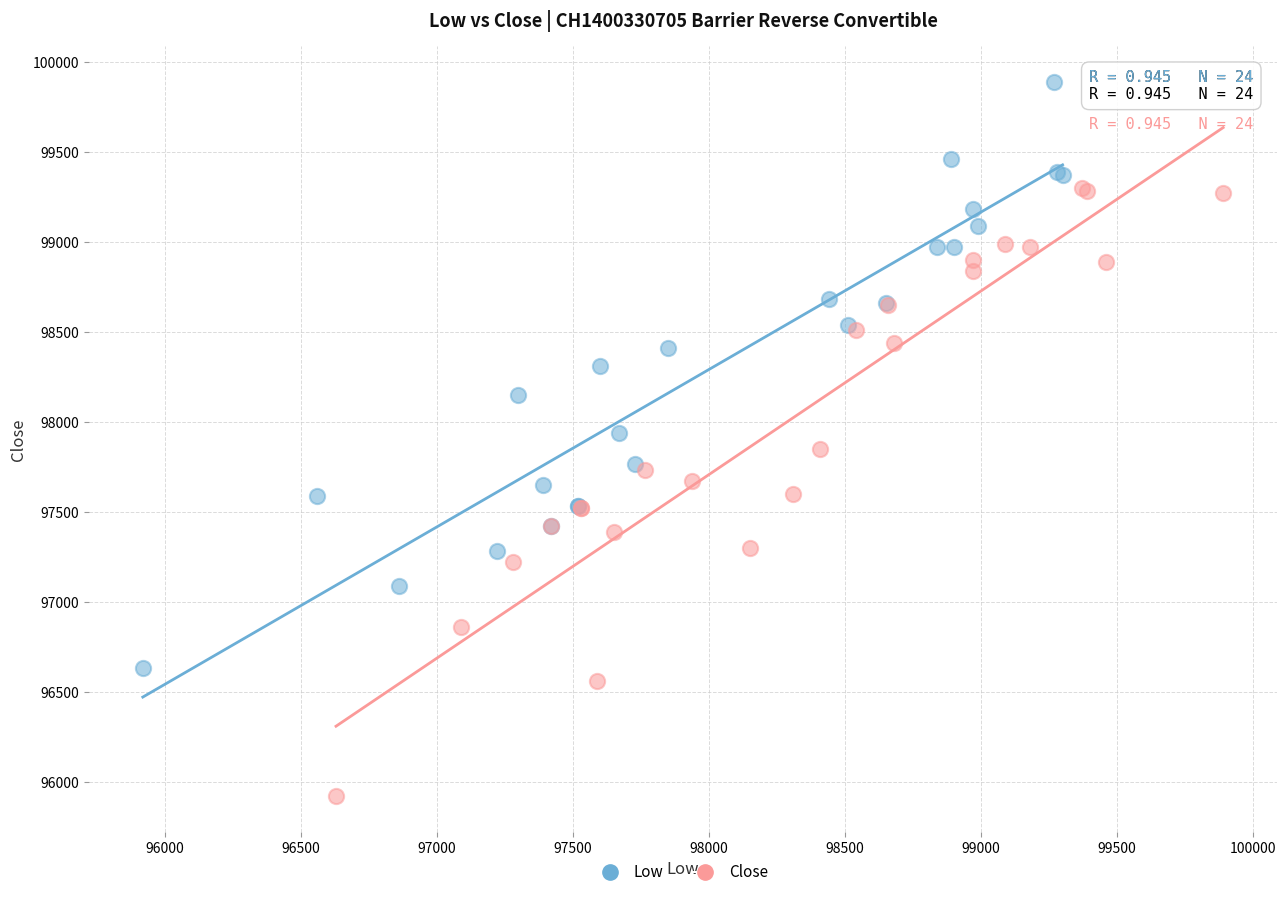

Which series reaches the minimum Y coordinate?

Close